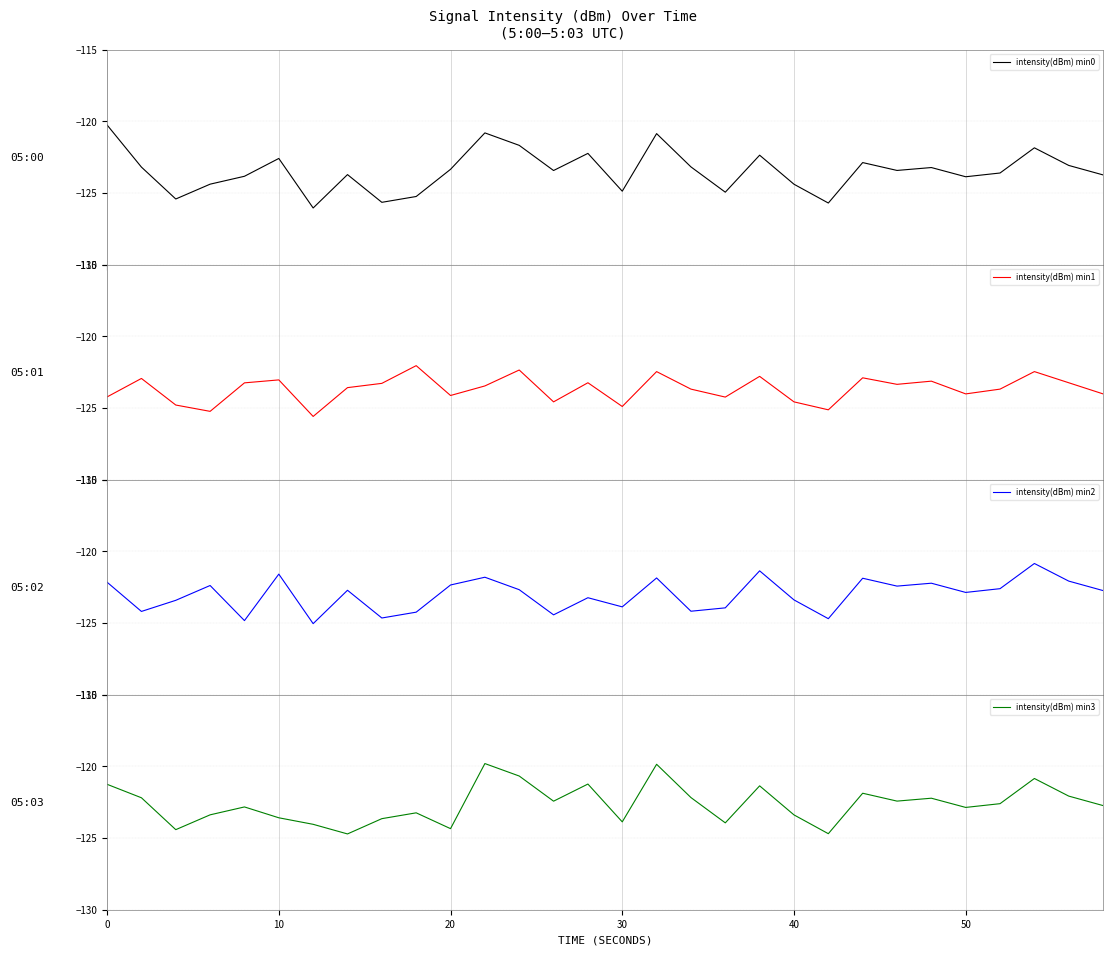

What is the maximum value for intensity(dBm) min0?

-120.3